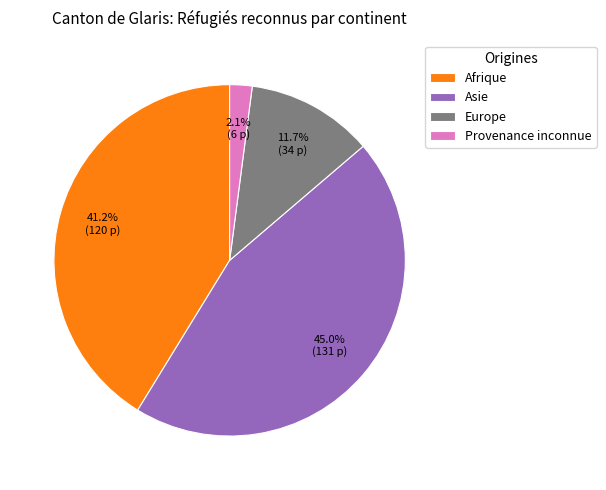

What is the smallest slice in the pie chart?

Provenance inconnue